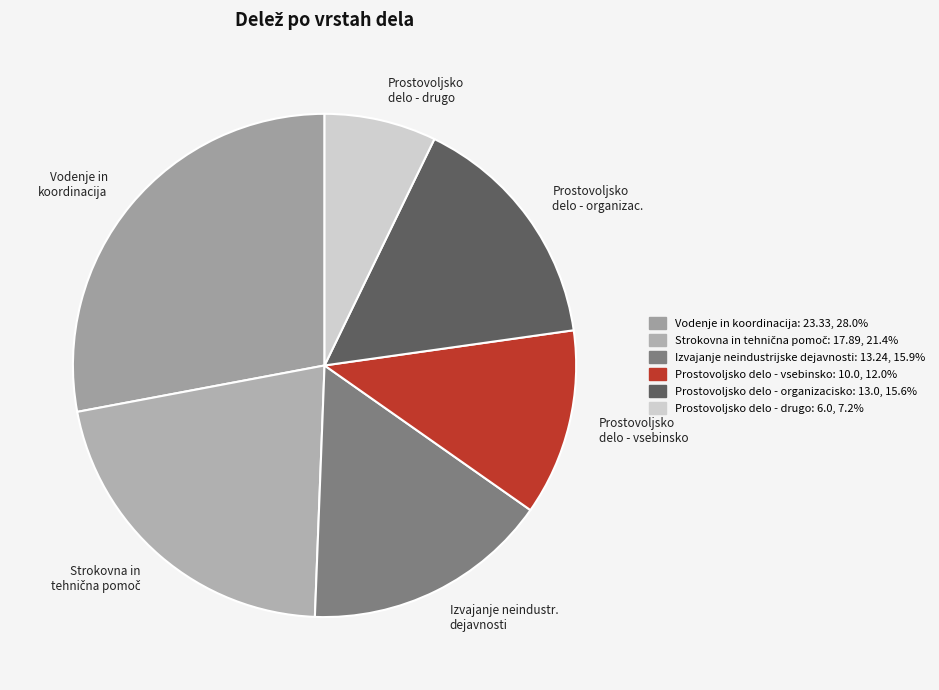

Which slice is the smallest?

Prostovoljsko delo - drugo